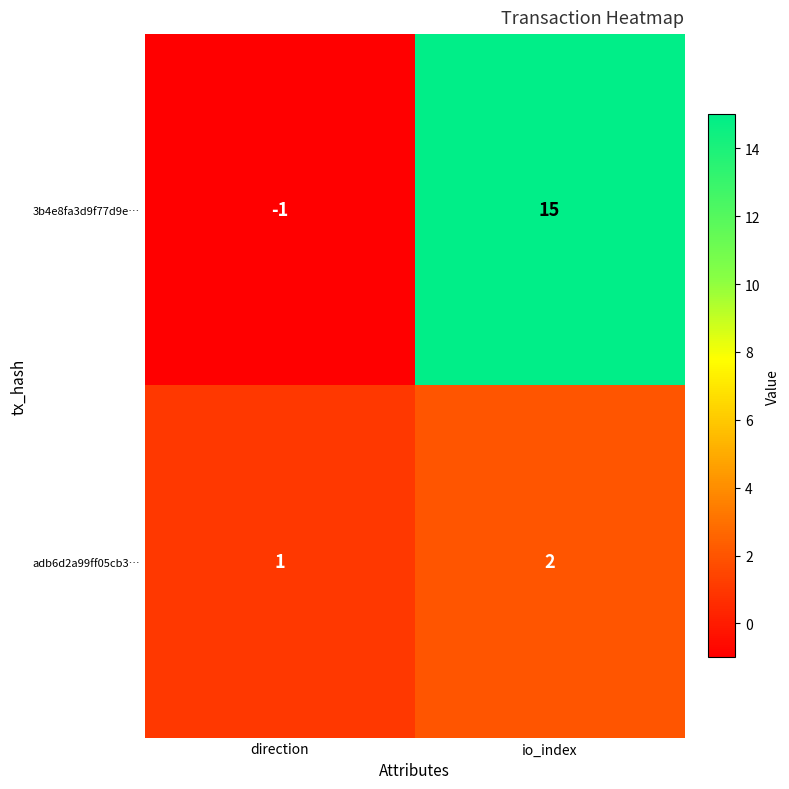

Reading right to left, list all the values displayed in this chart.

3b4e8fa3d9f77d9e…: io_index=15	direction=-1
adb6d2a99ff05cb3…: io_index=2	direction=1